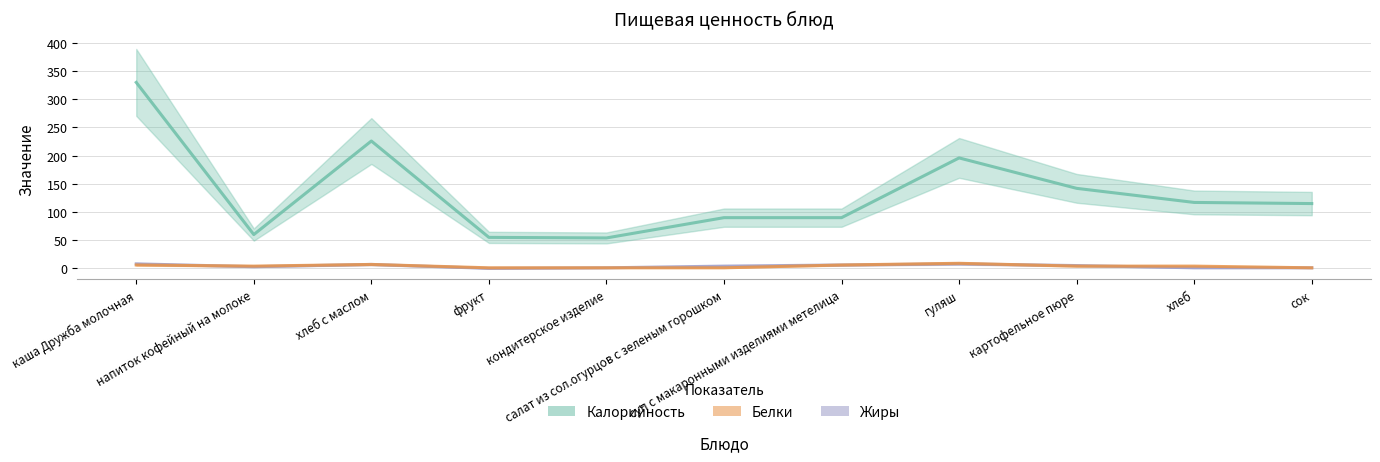

The value of Белки at хлеб с маслом is 10. True or false?

False